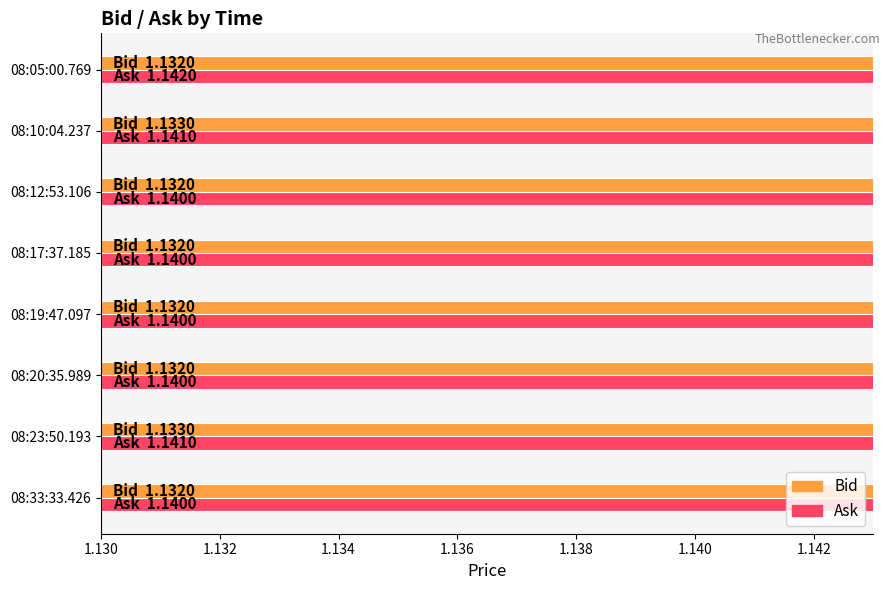

True or false: Ask has a value of 0.3 at 08:12:53.106.

False